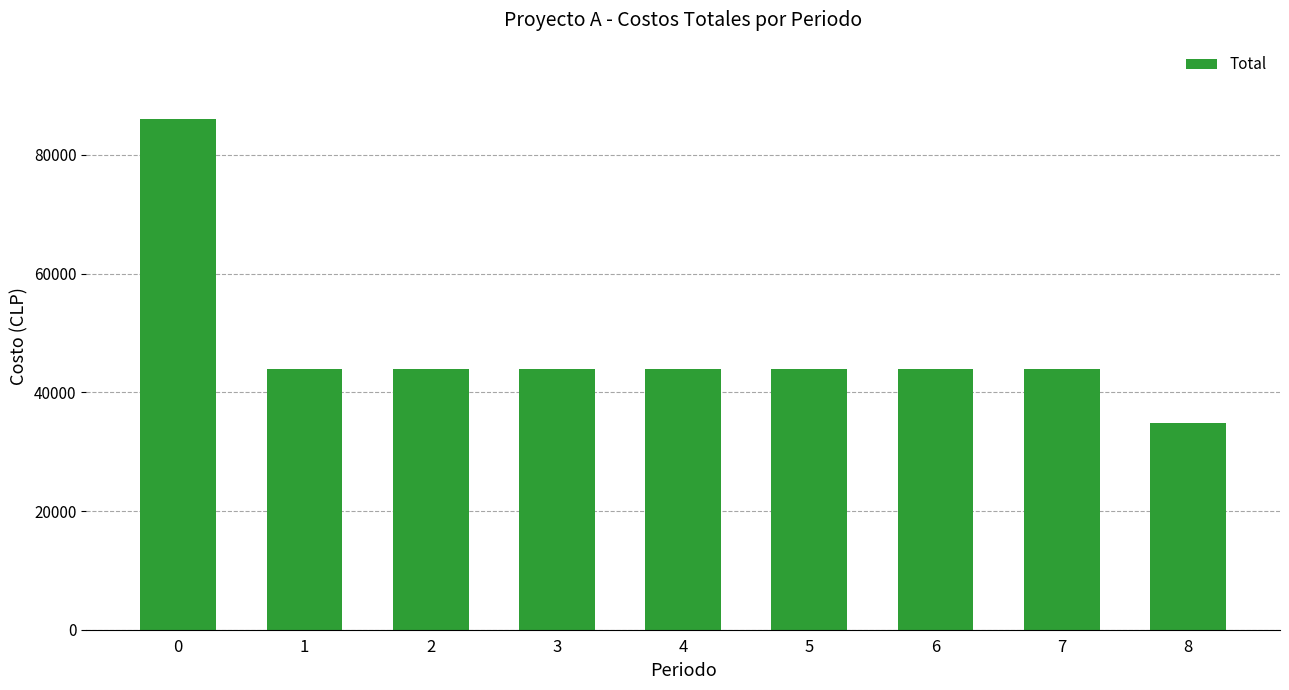

Reading right to left, what are all the values shown in this chart?

8=34800	7=44000	6=44000	5=44000	4=44000	3=44000	2=44000	1=44000	0=86000